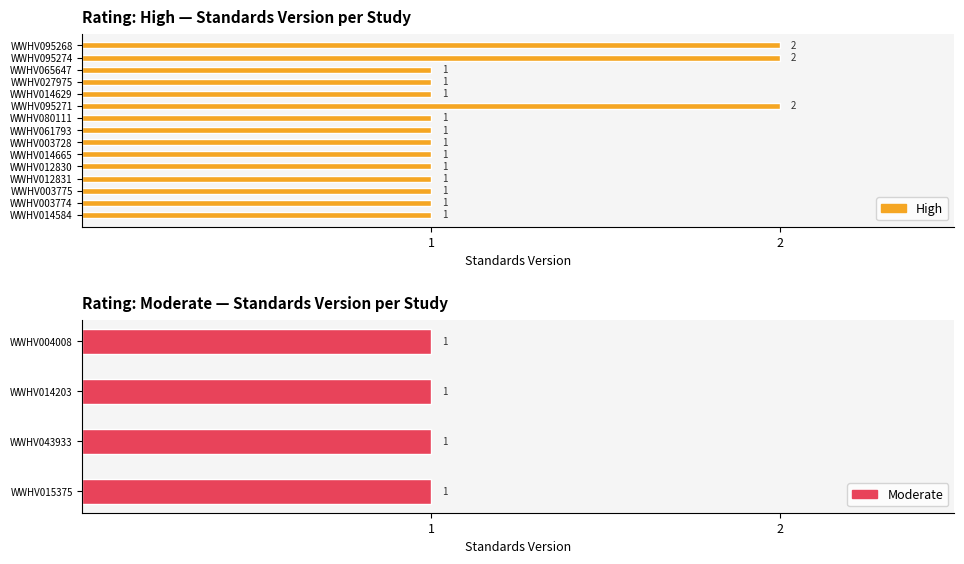

True or false: Moderate has a value of 1 at WWHV015375.

True